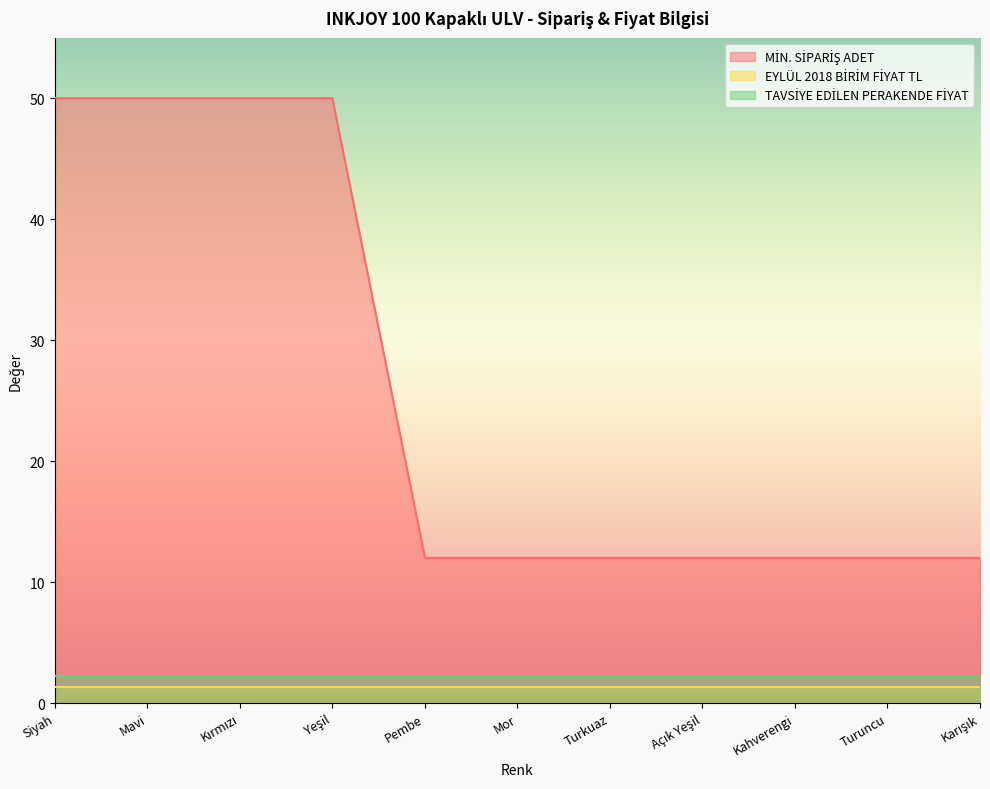

Which category has the lowest value across all series?

Siyah